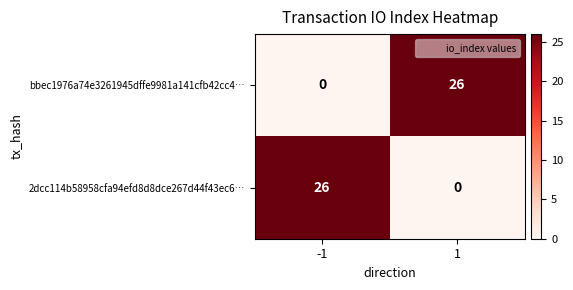

How many data points in bbec1976a74e3261945dffe9981a141cfb42cc4… are less than 26?

1